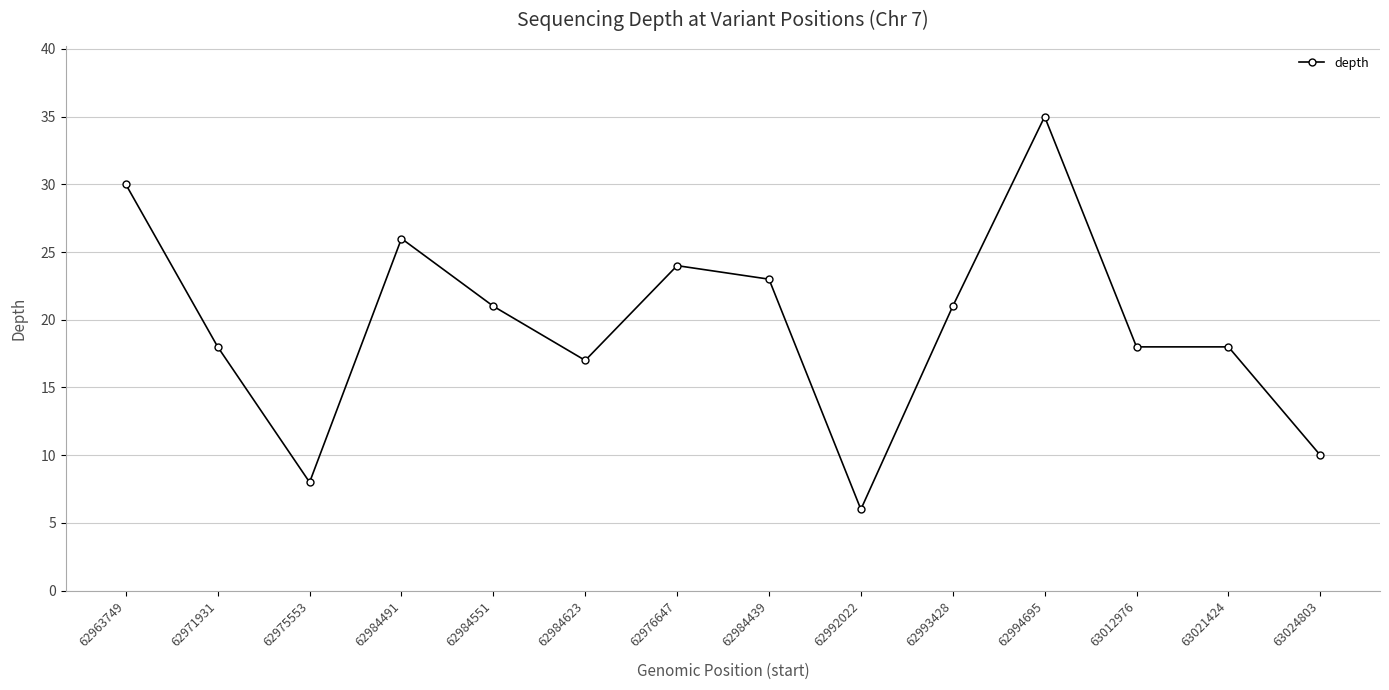

Read the value at 62994695, to the nearest 5.

35